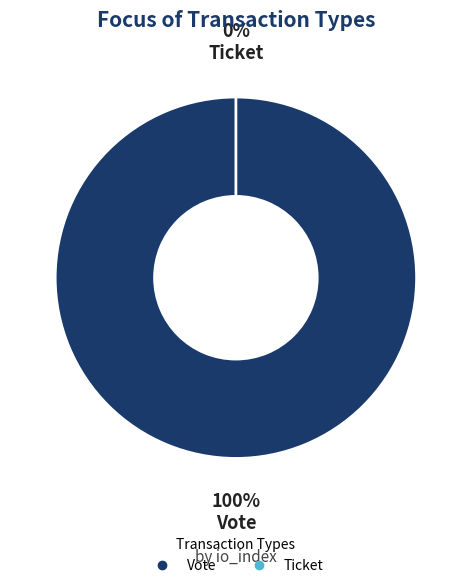

Combined, do Ticket (io_index=0) and Vote (io_index=1) account for over 50%?

Yes